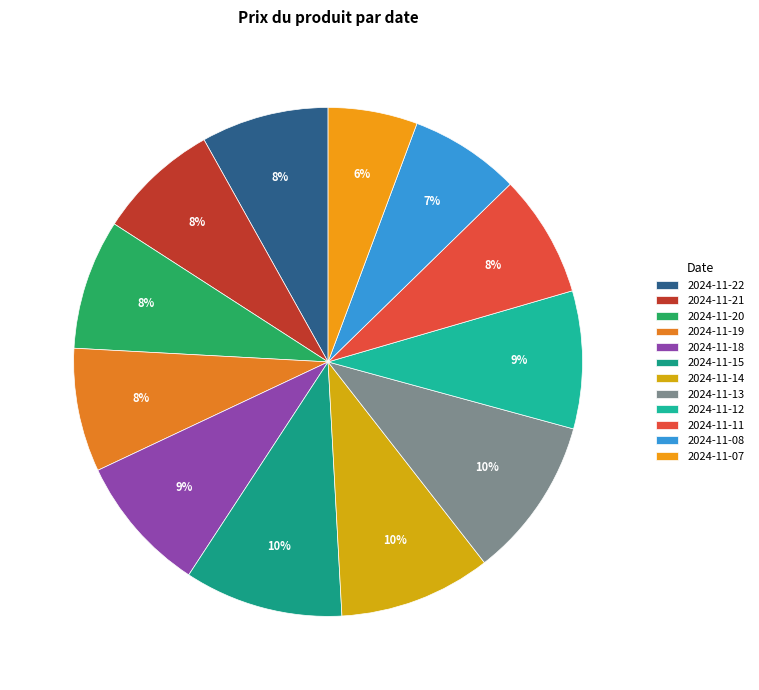

Count the number of slices in the pie.

12